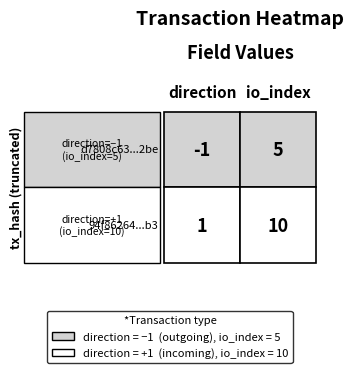

What is the total value across all series at 1?

15